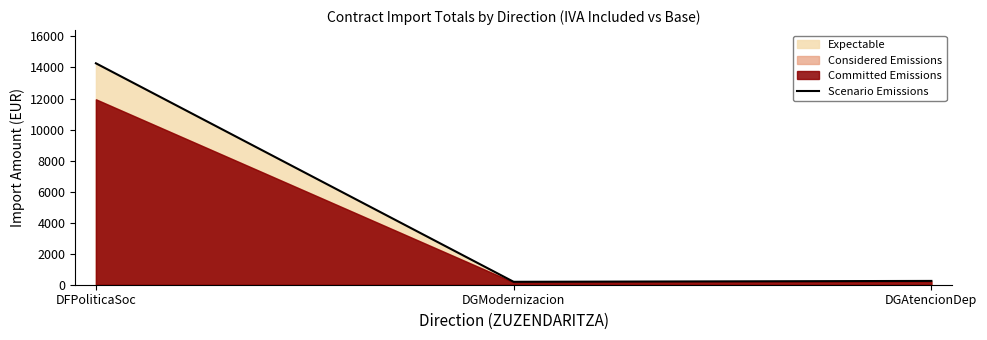

How many values are below 245?

1